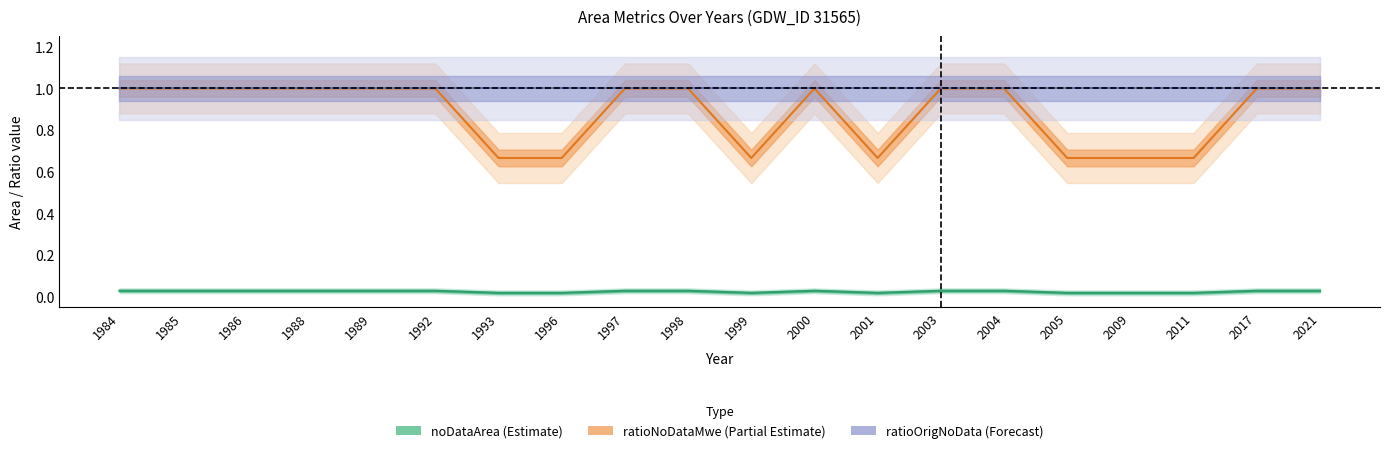

Reading left to right, list all the values displayed in this chart.

noDataArea (Estimate): 0.0	0.0	0.0	0.0	0.0	0.0	0.0	0.0	0.0	0.0	0.0	0.0	0.0	0.0	0.0	0.0	0.0	0.0	0.0	0.0
ratioNoDataMwe (Partial Estimate): 1.0	1.0	1.0	1.0	1.0	1.0	0.7	0.7	1.0	1.0	0.7	1.0	0.7	1.0	1.0	0.7	0.7	0.7	1.0	1.0
ratioOrigNoData (Forecast): 1.0	1.0	1.0	1.0	1.0	1.0	1.0	1.0	1.0	1.0	1.0	1.0	1.0	1.0	1.0	1.0	1.0	1.0	1.0	1.0